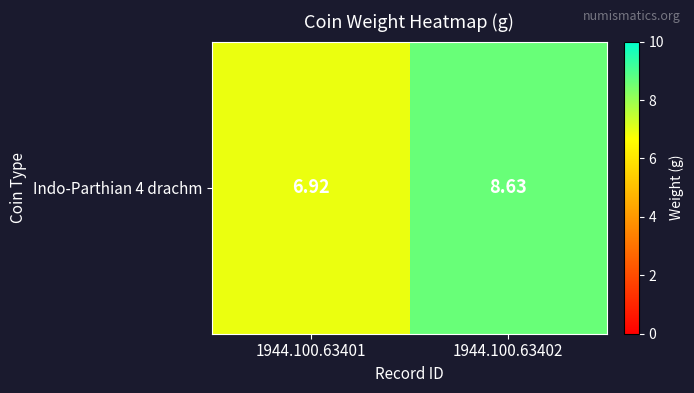

Which has a higher value, 1944.100.63401 or 1944.100.63402?

1944.100.63402